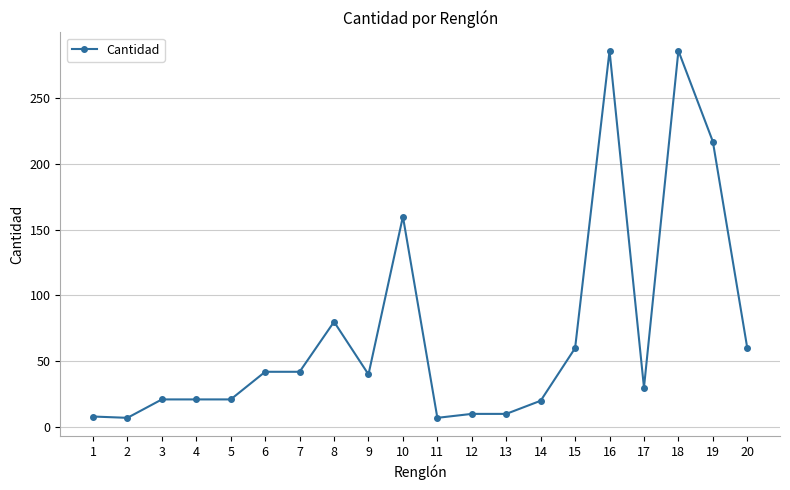

What is the value of the 7th point from the left?

42